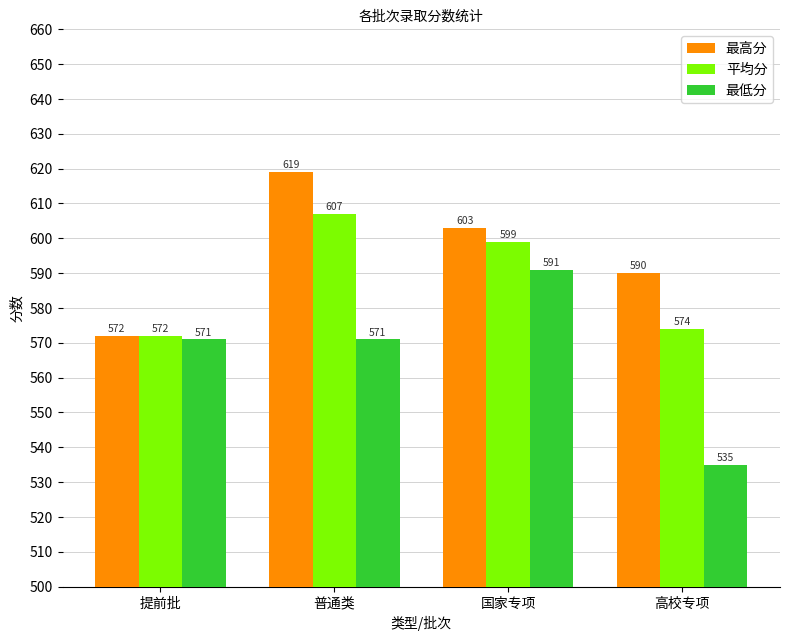

What is the spread (max minus min) of values at 提前批?

1